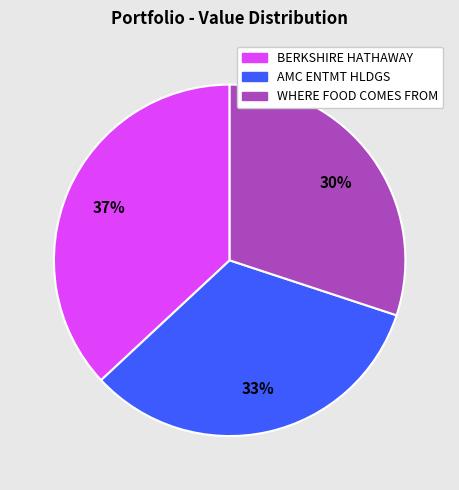

The AMC ENTMT HLDGS slice represents 47% of the pie. True or false?

False